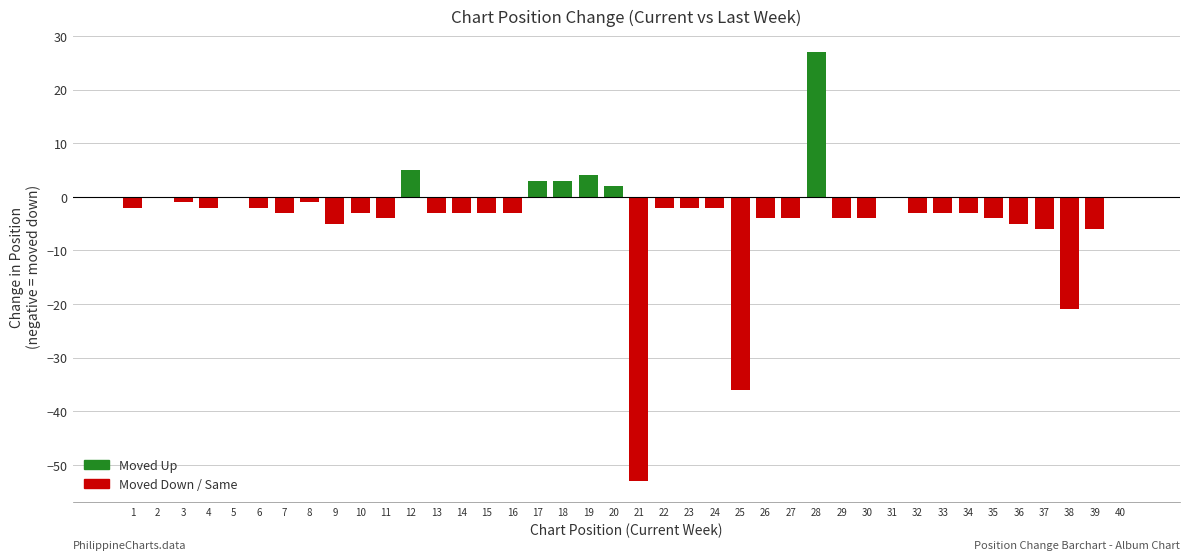

True or false: the data shows -1 at 8.

True